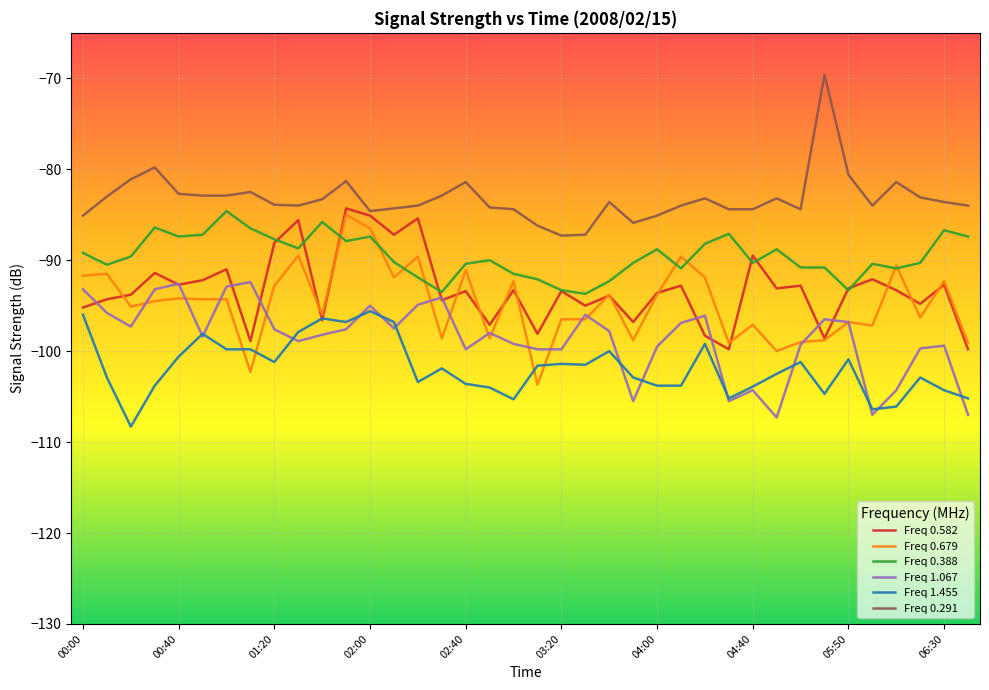

True or false: Freq 0.388 and Freq 0.291 intersect in this chart.

False